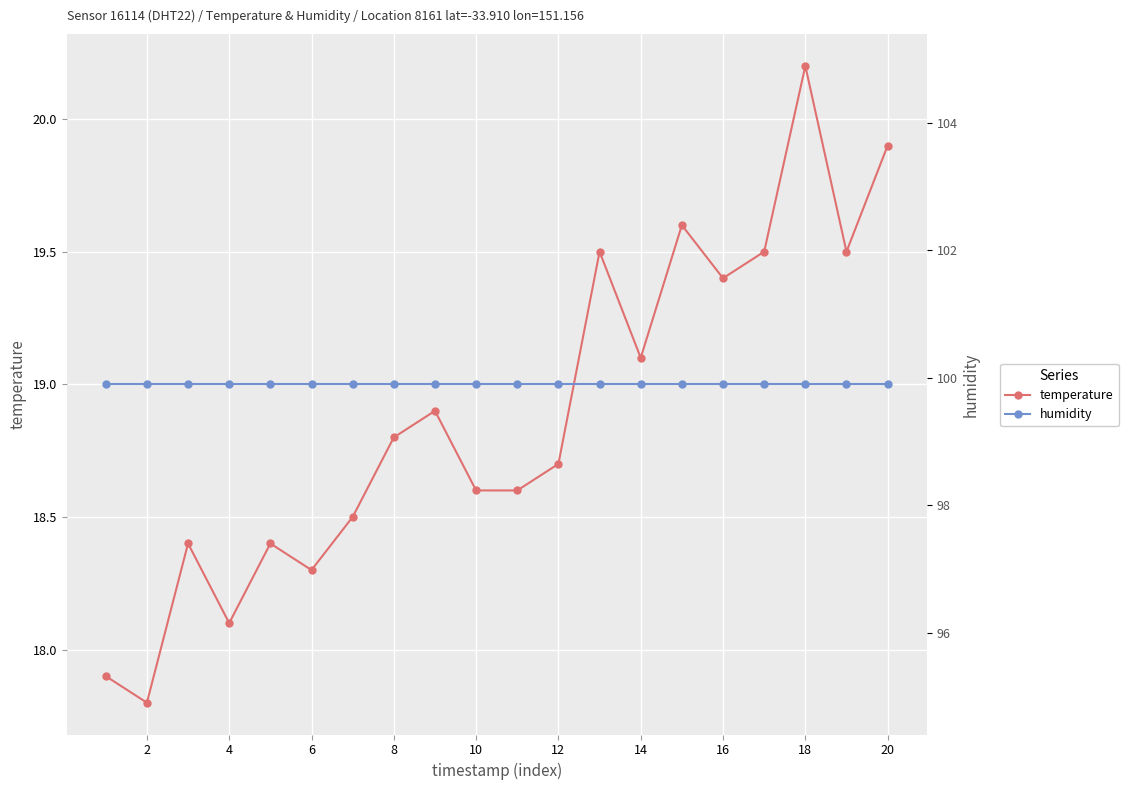

Rank the series at 16 from lowest to highest value.

temperature, humidity